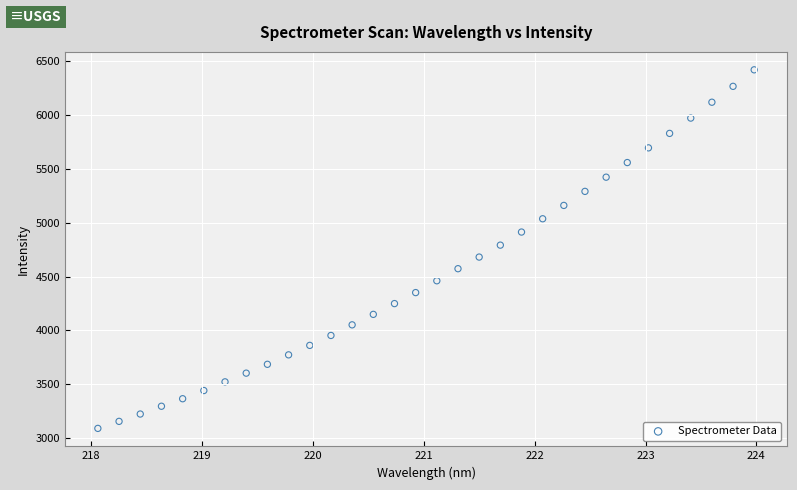

What is the range of Y values (max minus min)?

3332.1